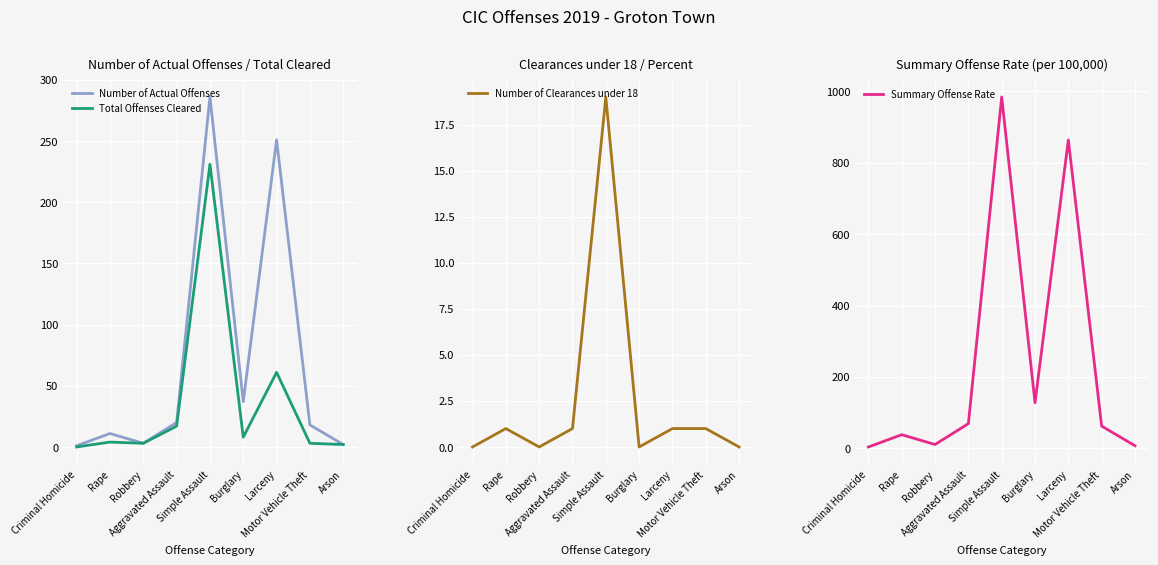

At which label does Number of Clearances under 18 first exceed 1?

Simple Assault